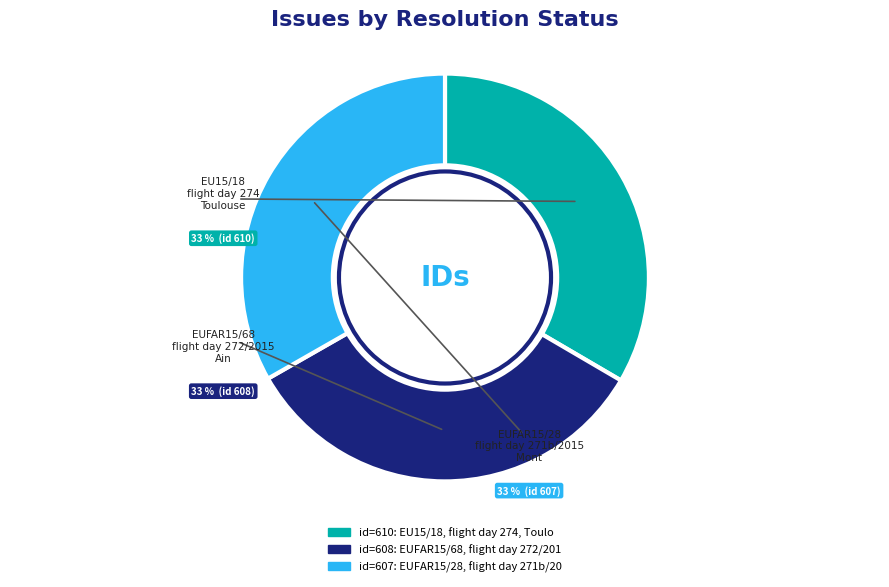

Is there a majority slice in this chart?

No